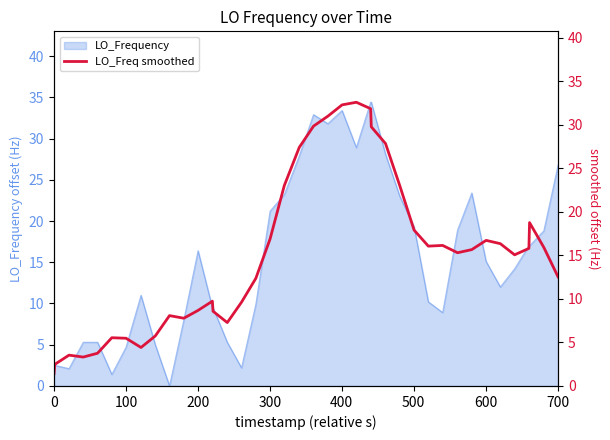

What is the maximum value for LO_Frequency?

34.4